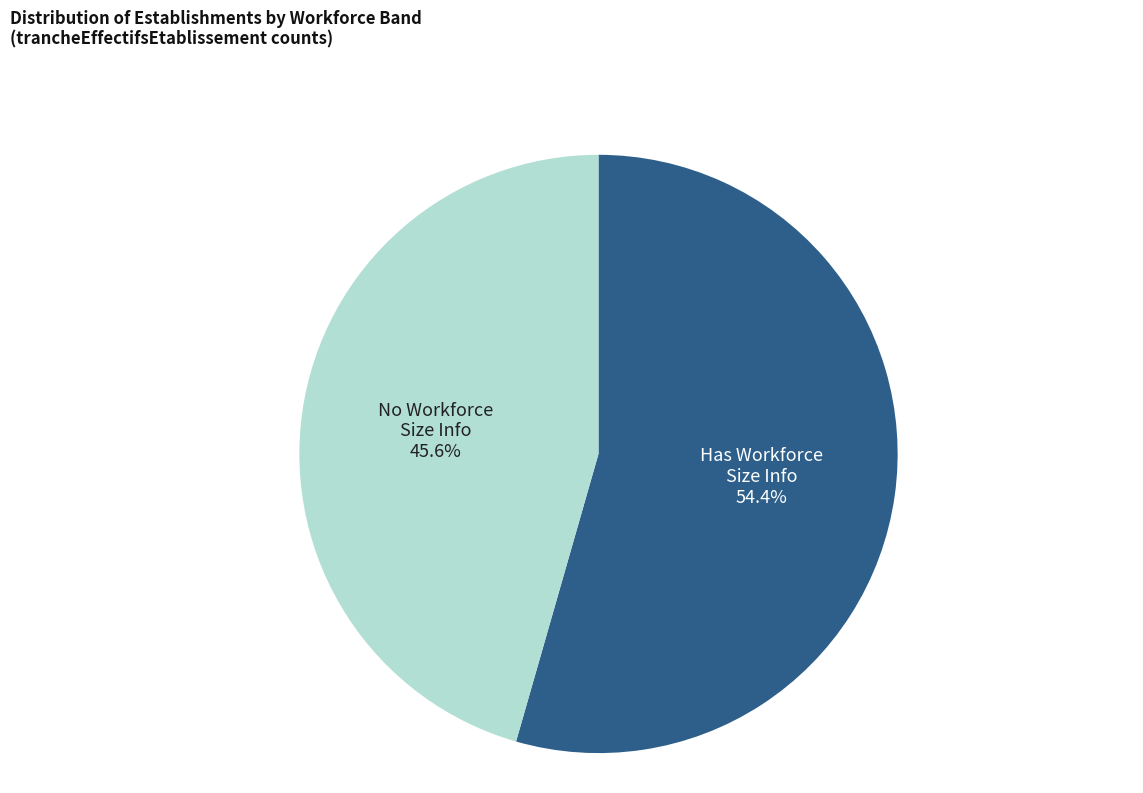

Is there any slice that represents more than half of the pie?

Yes